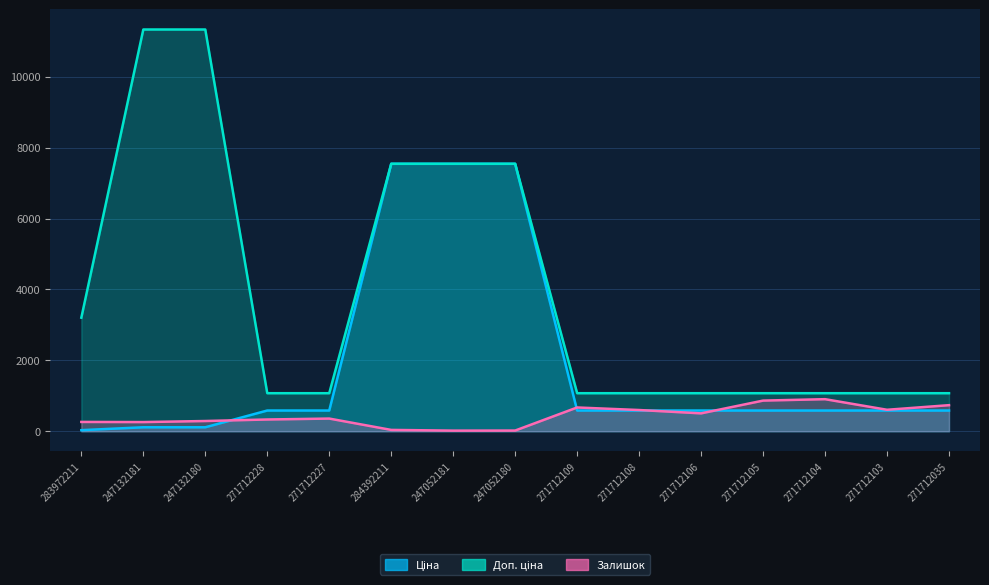

Reading left to right, extract all data points from this chart.

Ціна: 32.0	113.3	113.3	586.0	586.0	7545.9	7545.9	7545.9	586.0	586.0	586.0	586.0	586.0	586.0	586.0
Доп. ціна: 3205.0	11334.0	11334.0	1074.5	1074.5	7545.9	7545.9	7545.9	1074.5	1074.5	1074.5	1074.5	1074.5	1074.5	1074.5
Залишок: 264.0	260.0	290.0	333.0	359.0	39.0	19.0	21.0	672.0	600.0	506.0	866.0	906.0	607.0	737.0